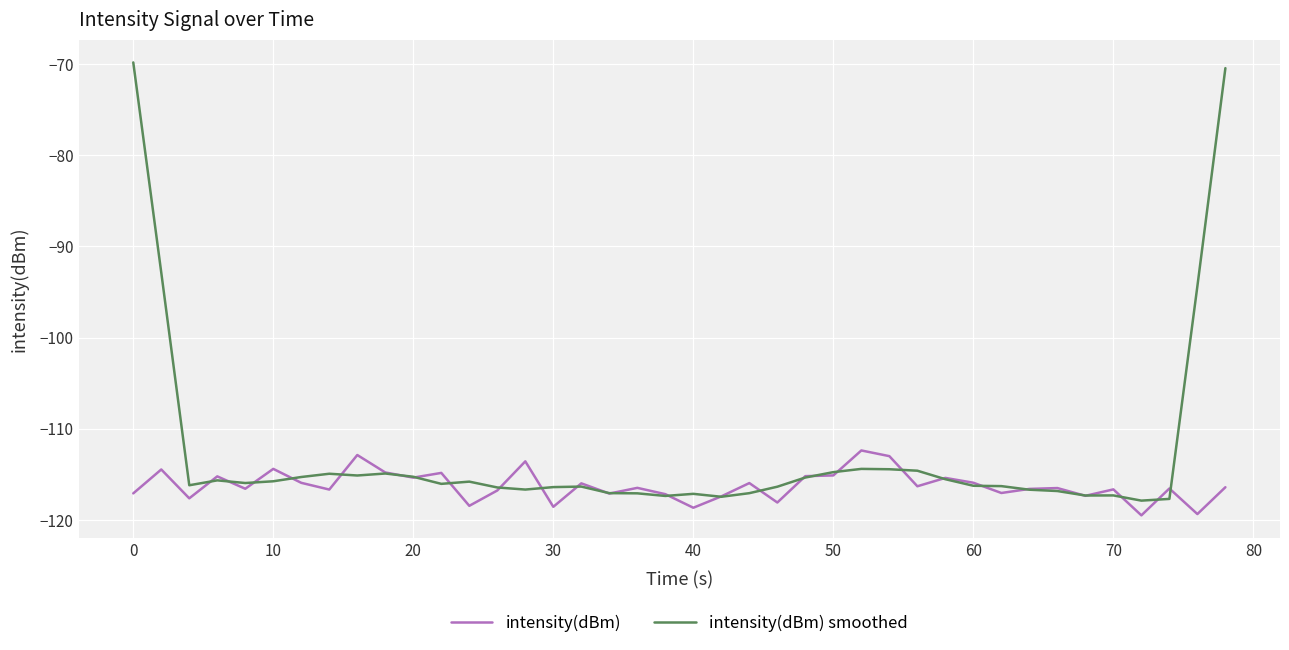

True or false: intensity(dBm) smoothed and intensity(dBm) cross at least once.

True